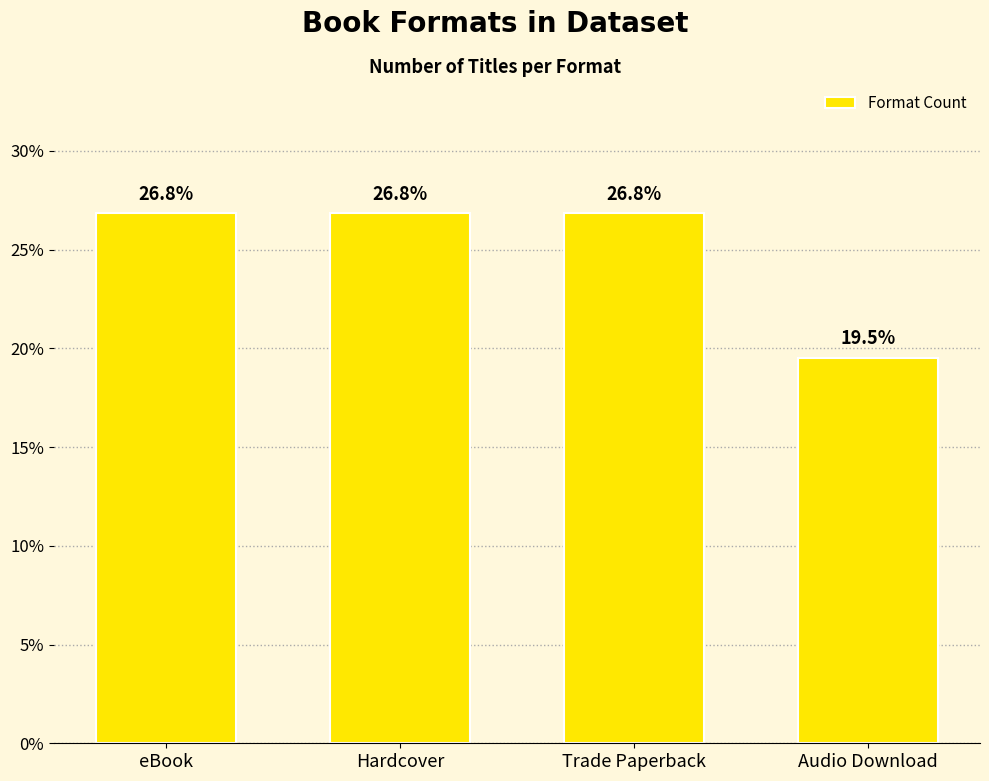

How many values exceed 26?

3